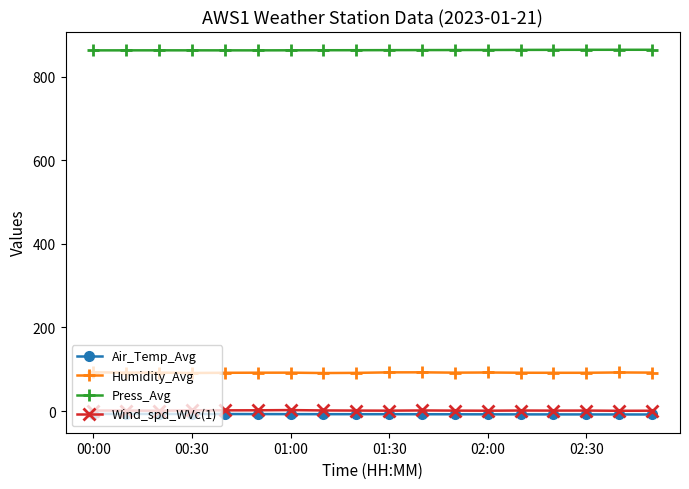

What is the value of the Humidity_Avg point at the 10th from the left?

92.5